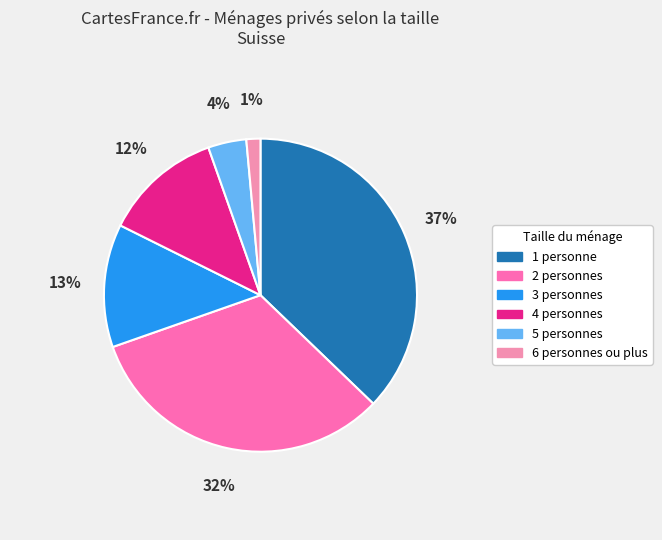

To the nearest percent, what percentage of the pie is 1 personne?

37%